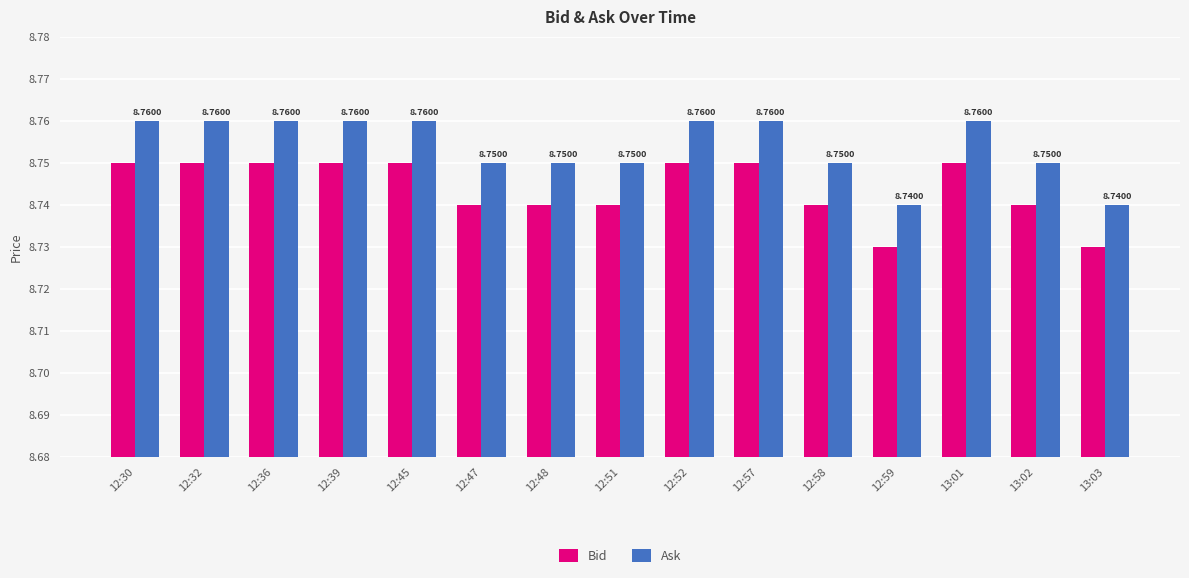

Rank the series at 12:39 from highest to lowest value.

Ask, Bid